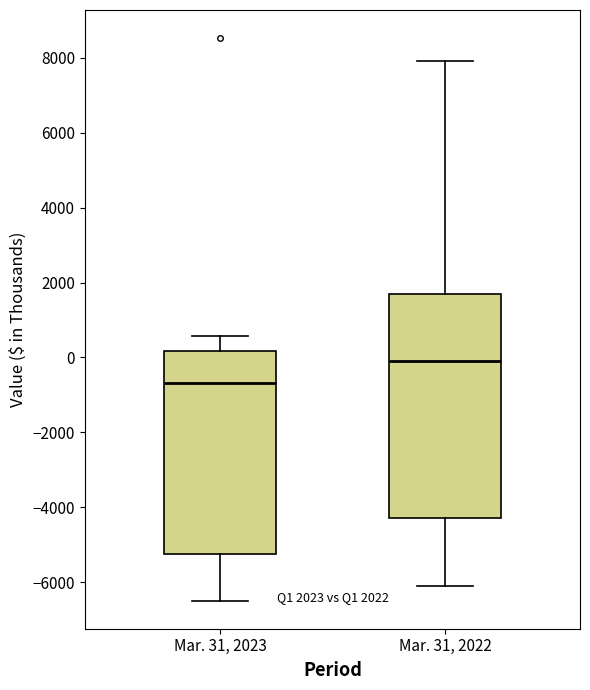

Which box's median line is the lowest?

Mar. 31, 2023